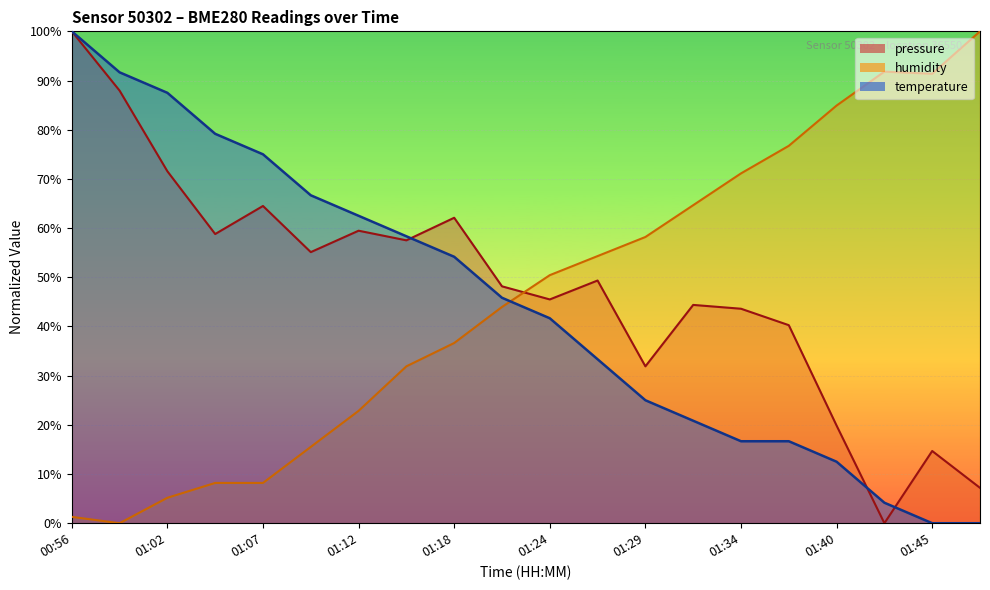

At which category does humidity reach its first local valley?

00:59